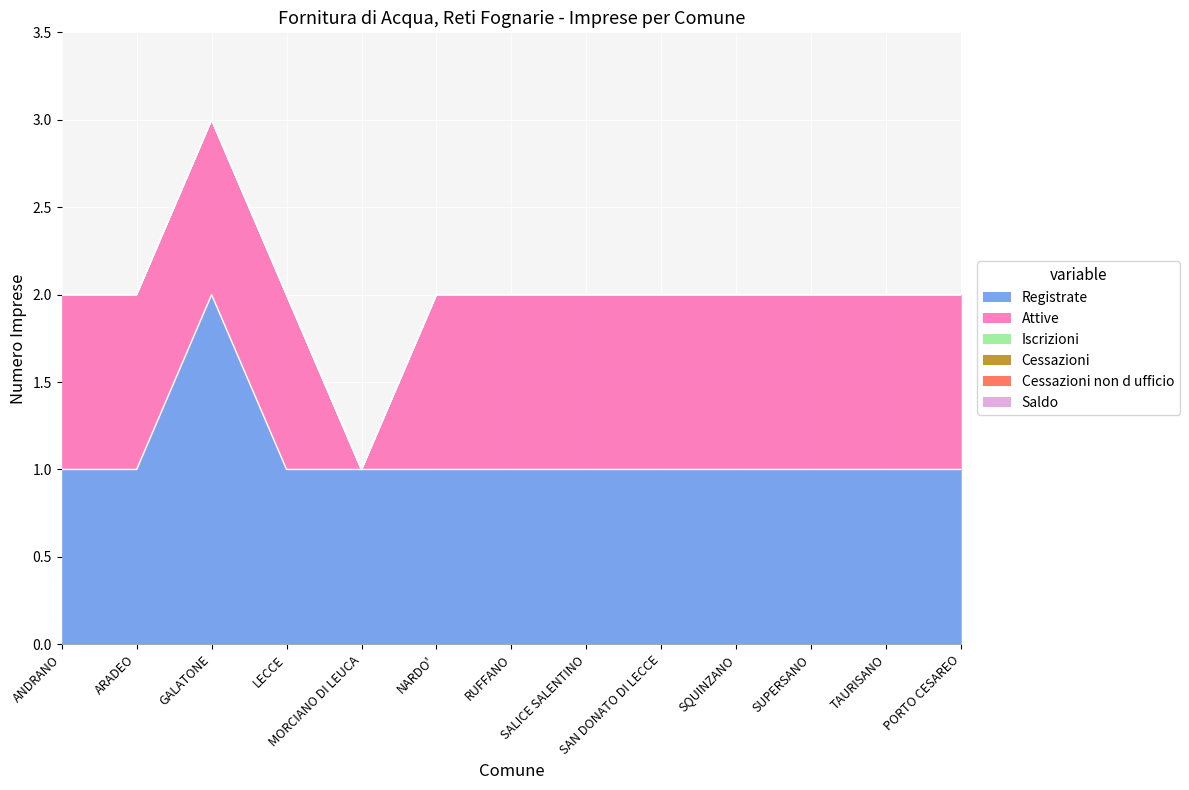

Which series has the widest spread of values?

Registrate